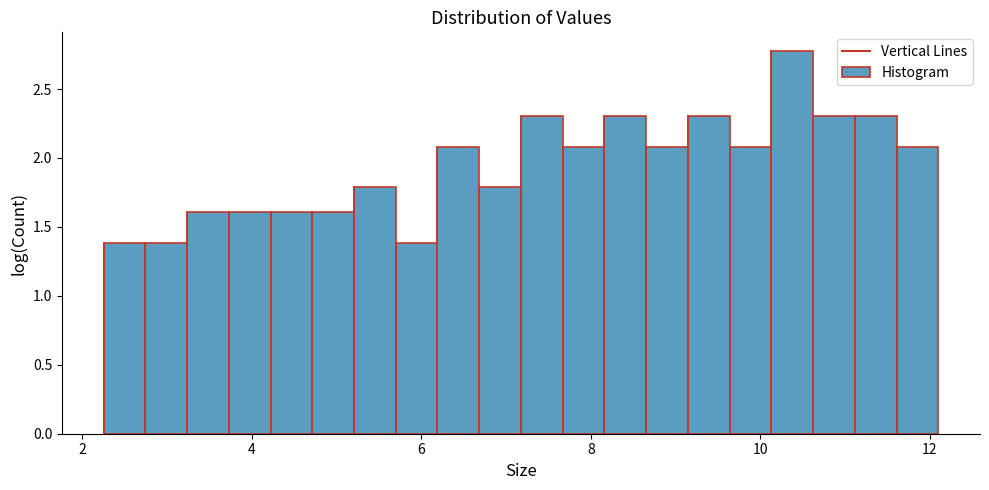

Read against the x-axis, roughly where is the centre of the tallest bar?

10.4